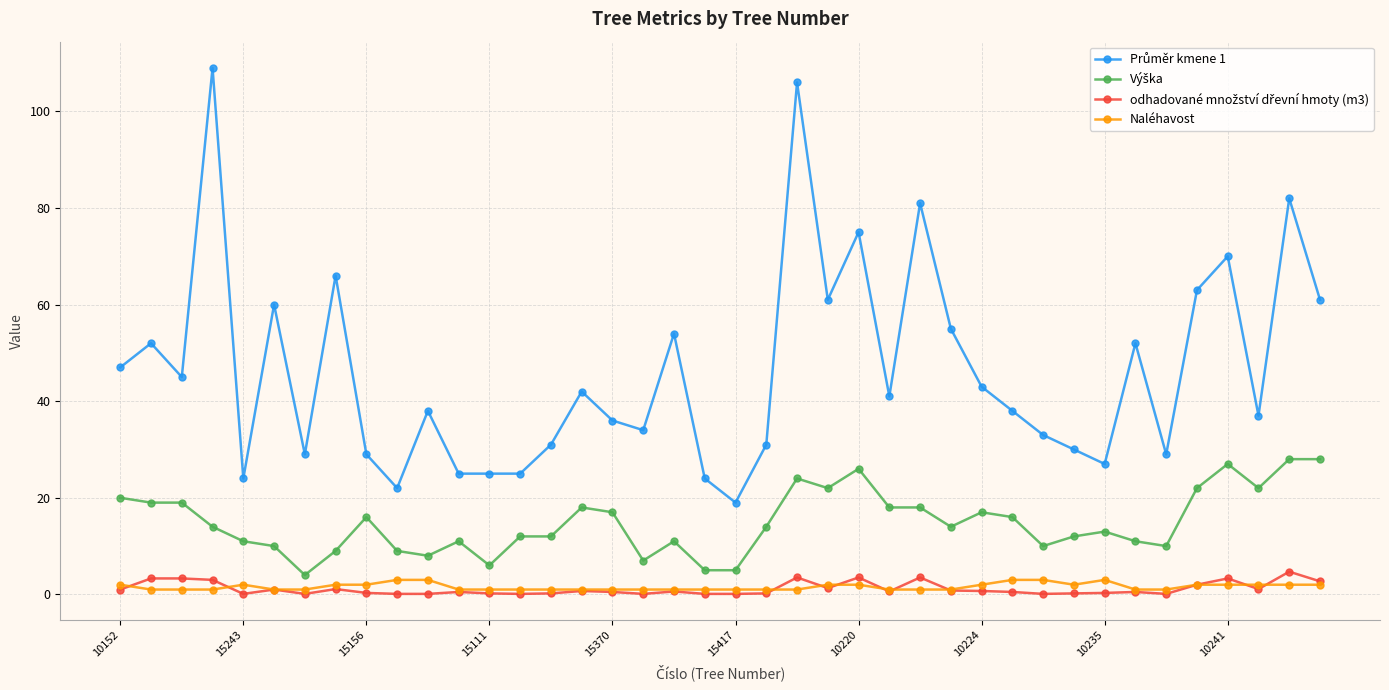

What is the minimum value shown in the chart?

0.1